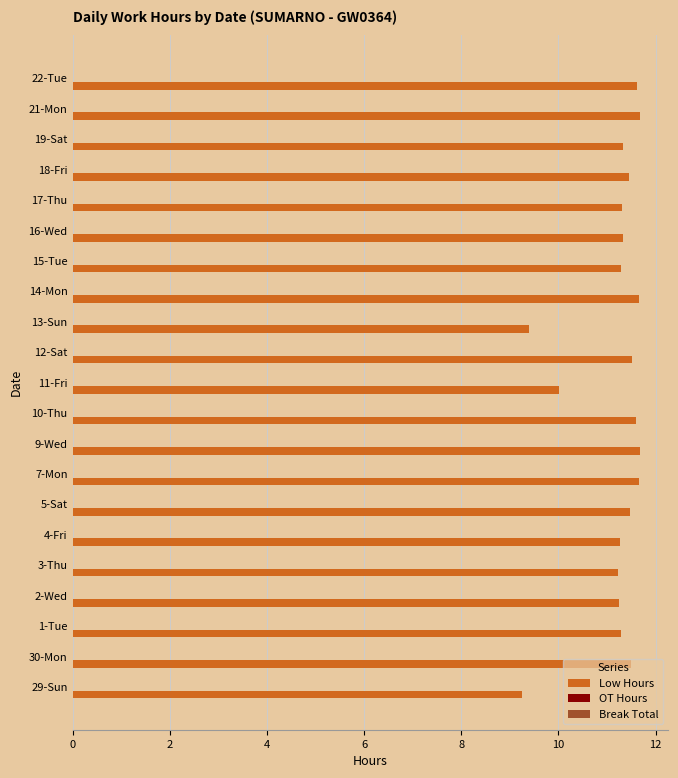

Is it true that the value at 7-Mon is 6.7?

False